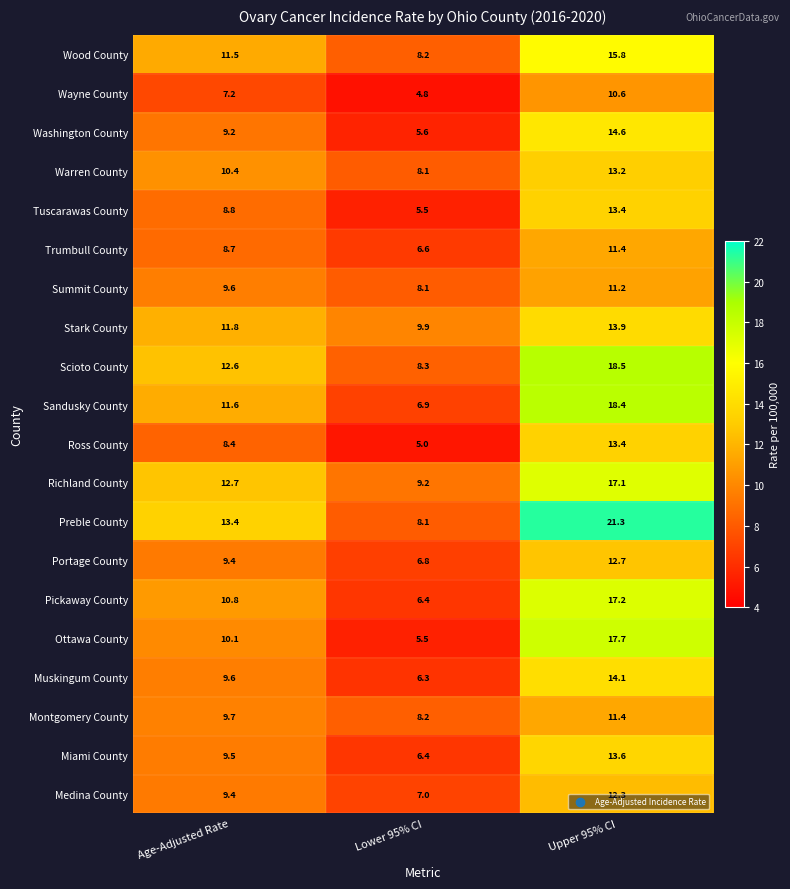

List the labels in order of Sandusky County value, smallest first.

Lower 95% CI, Age-Adjusted Rate, Upper 95% CI